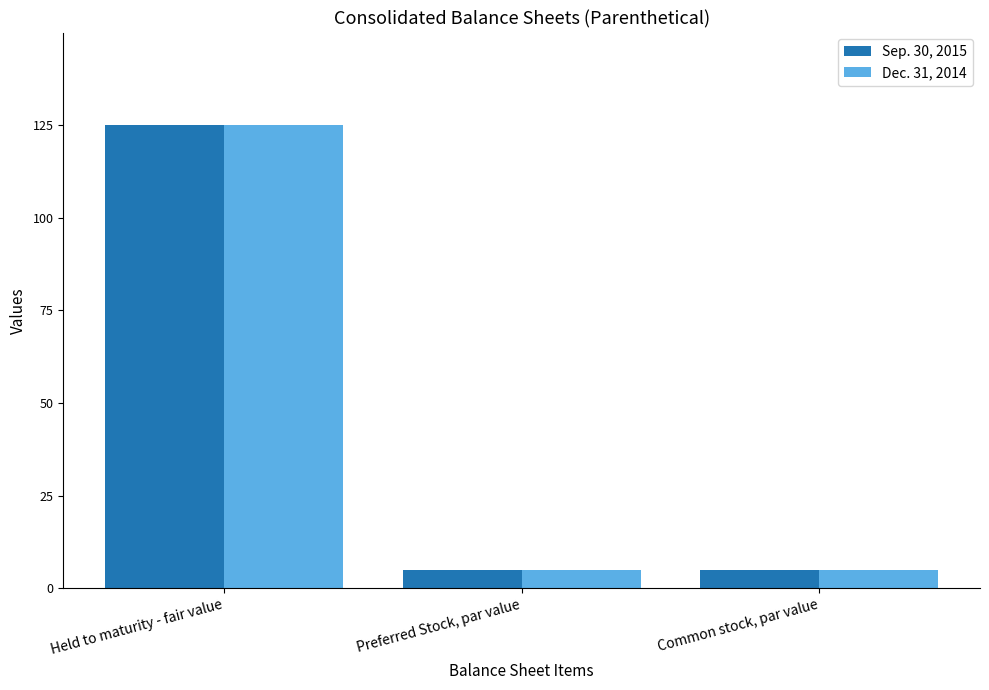

Is the value of Dec. 31, 2014 at Held to maturity - fair value greater than the value of Sep. 30, 2015 at Common stock, par value?

Yes